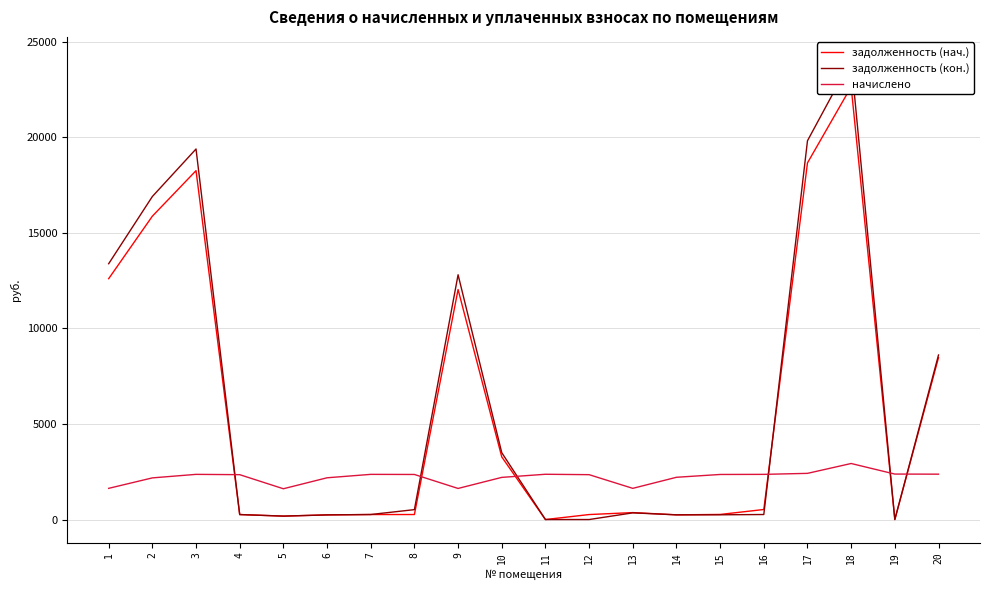

Where is задолженность (нач.) nearest to the value 11325?

9